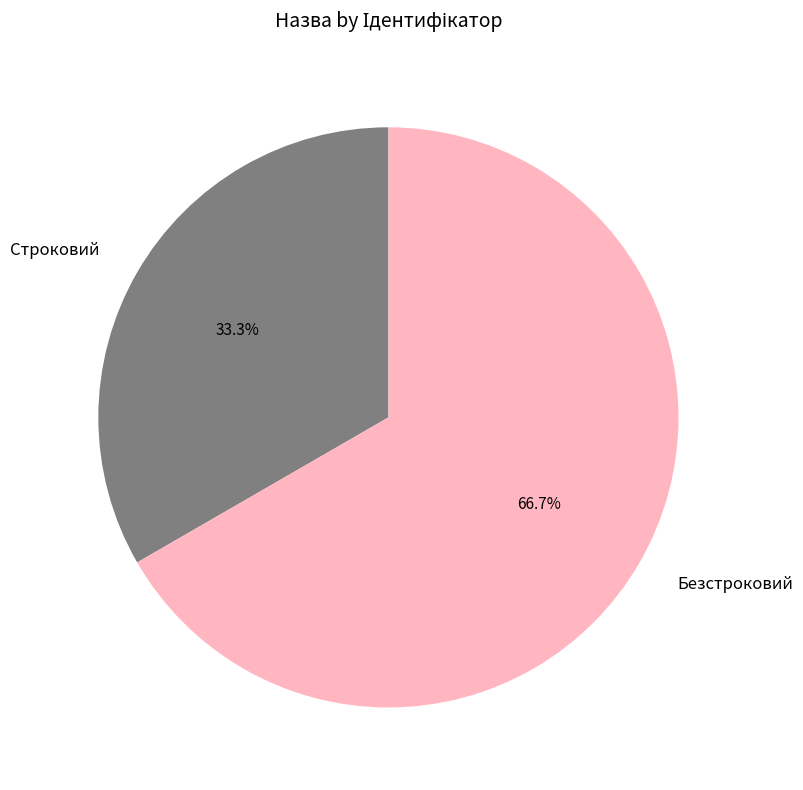

To the nearest percent, what is the combined percentage of Строковий and Безстроковий?

100%